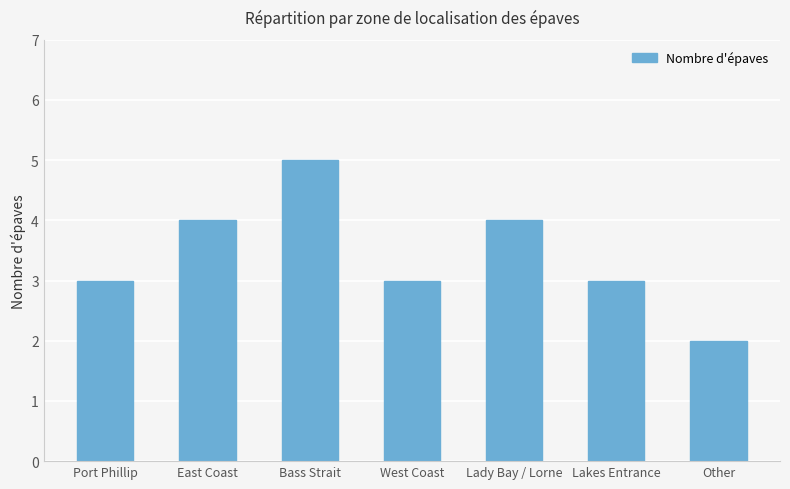

Between Lady Bay / Lorne and Bass Strait, which is larger?

Bass Strait